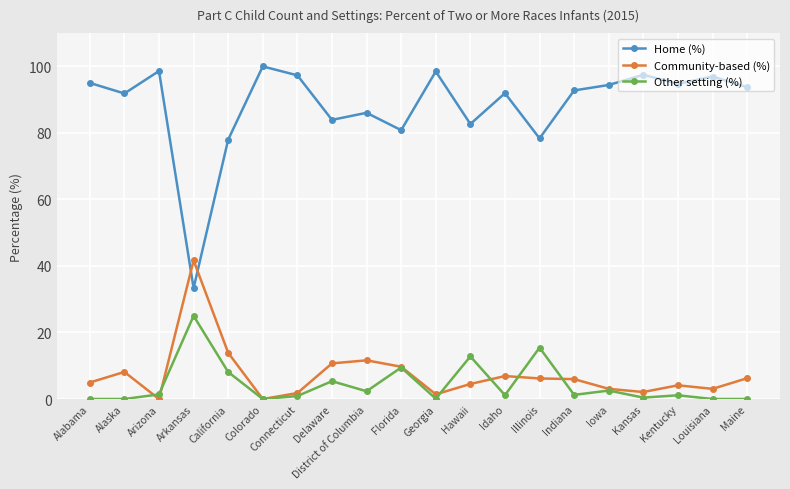

The value of Home (%) at Connecticut is 97.3. True or false?

True